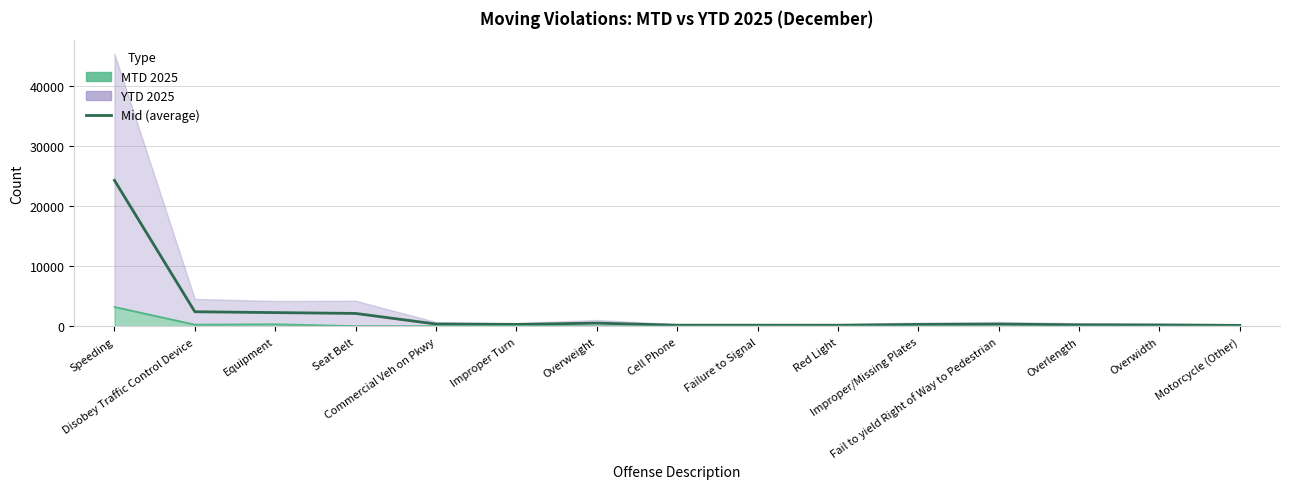

What is the average value?

2303.7